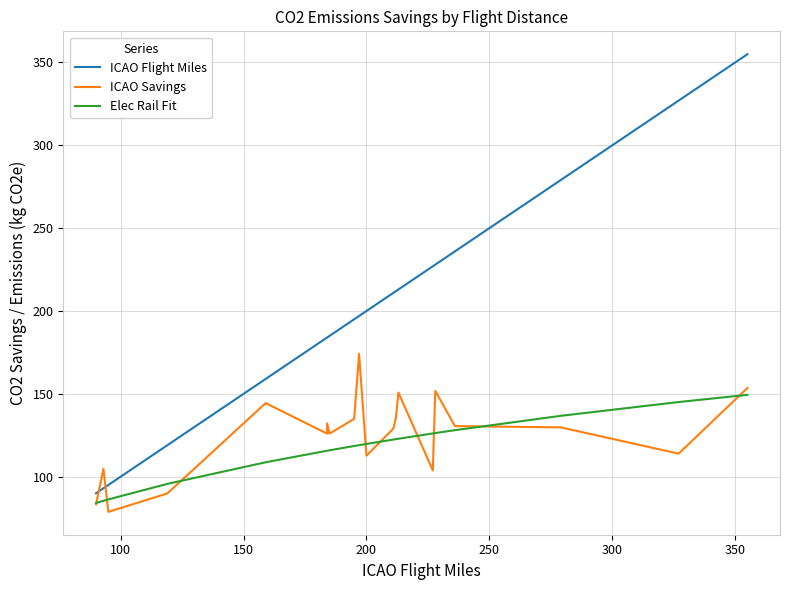

True or false: Elec Rail Fit and ICAO Flight Miles cross at least once.

False